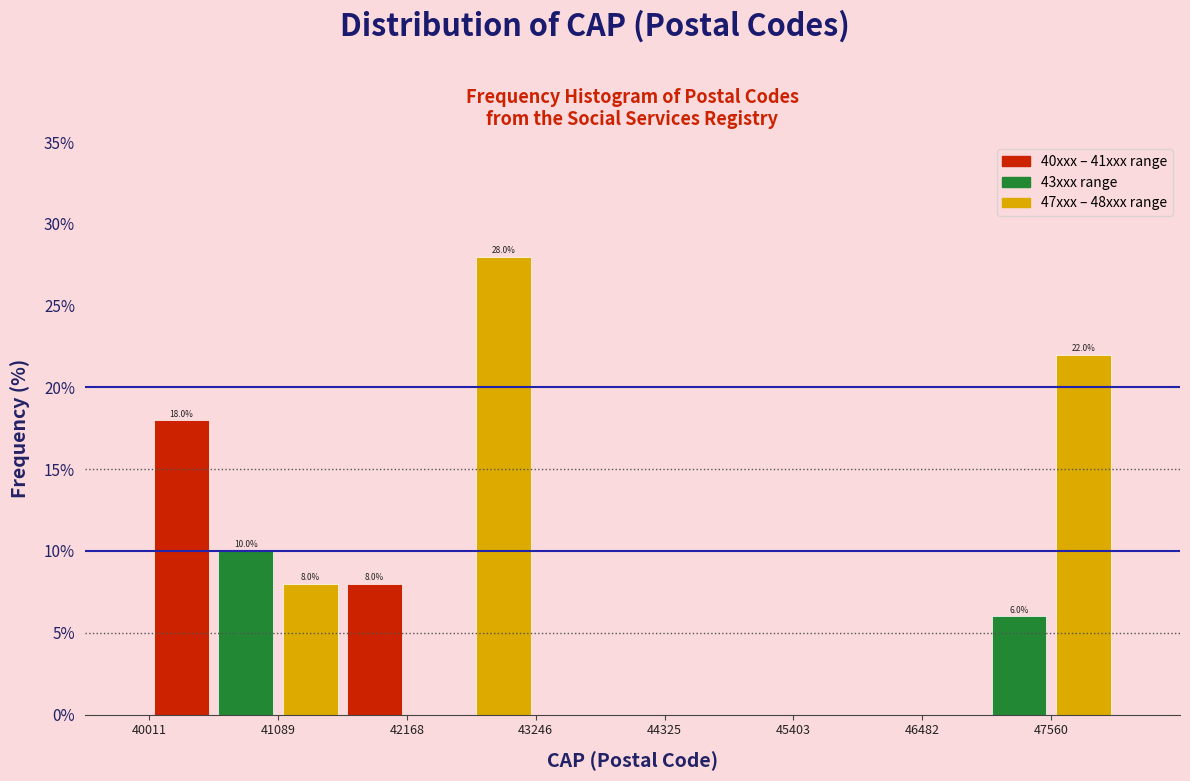

Around what value on the x-axis is the tallest bar? Give the approximate position of its centre, as read against the axis.

43000